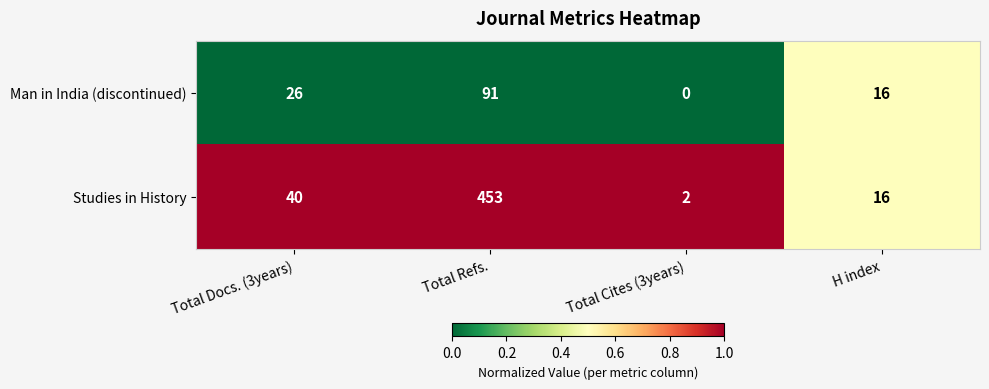

Is it true that Studies in History equals 2 at Total Cites (3years)?

True